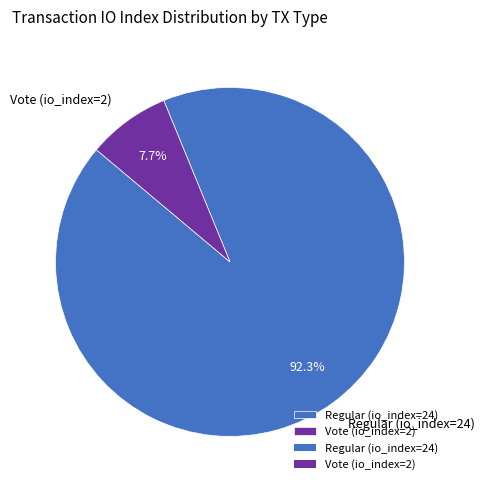

To the nearest percent, what is the average slice percentage?

50%